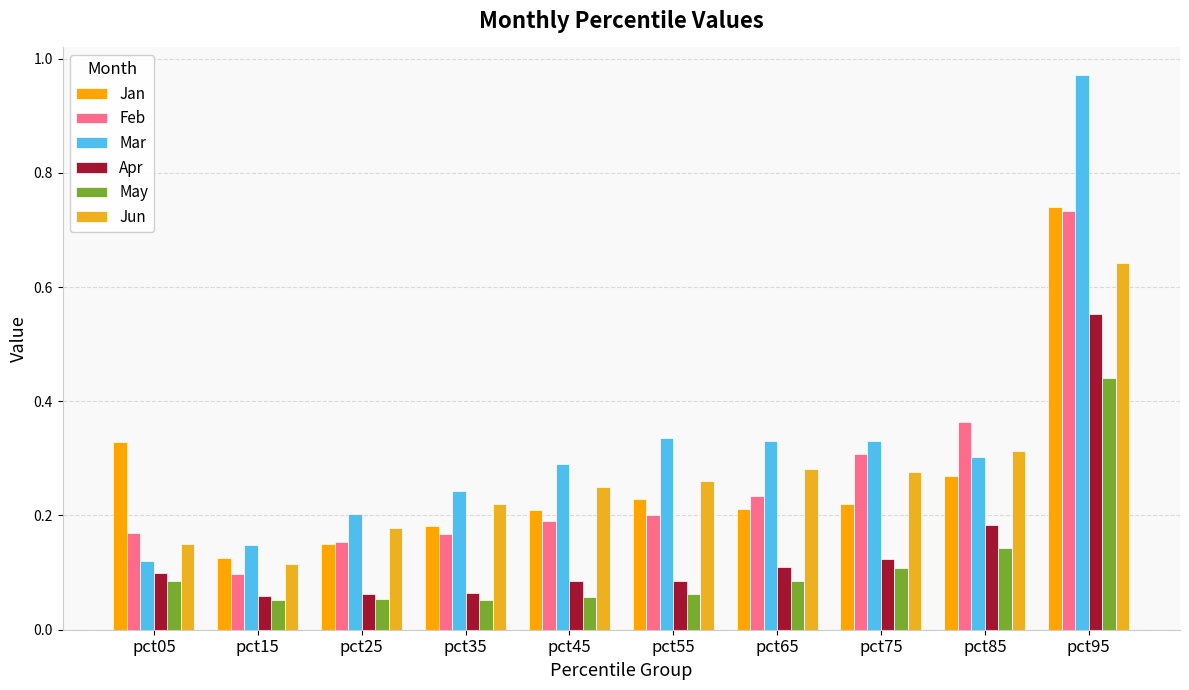

How many bars are there in total?

60